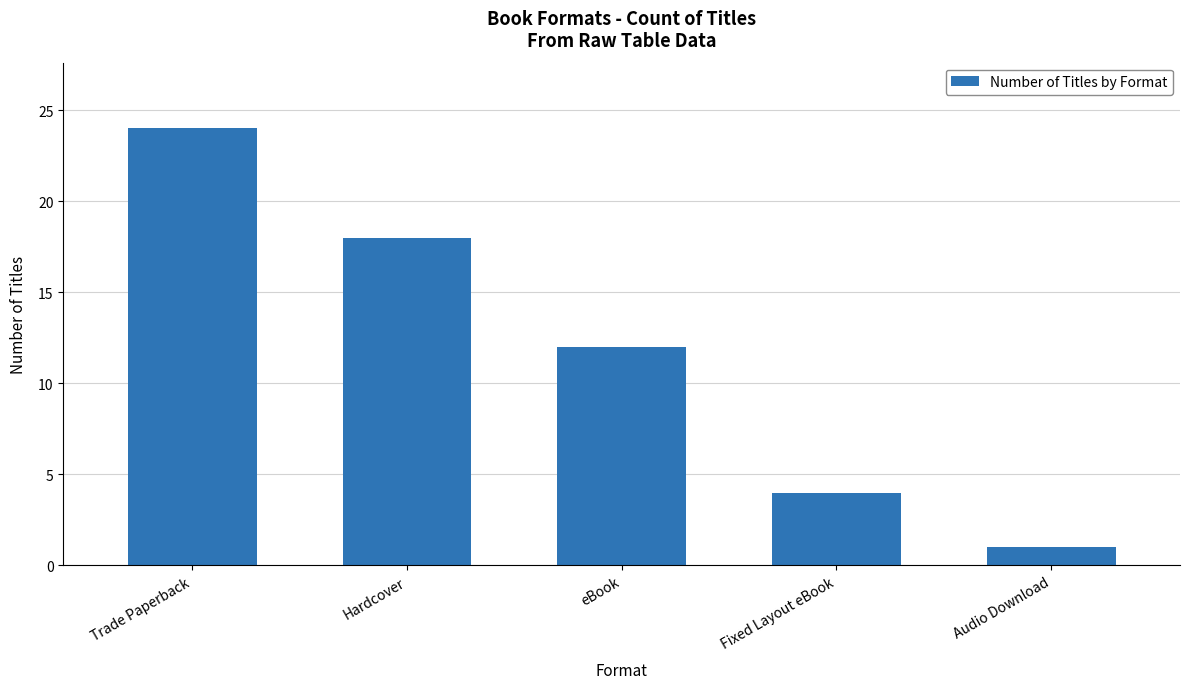

Which category has the lowest value across all series?

Audio Download